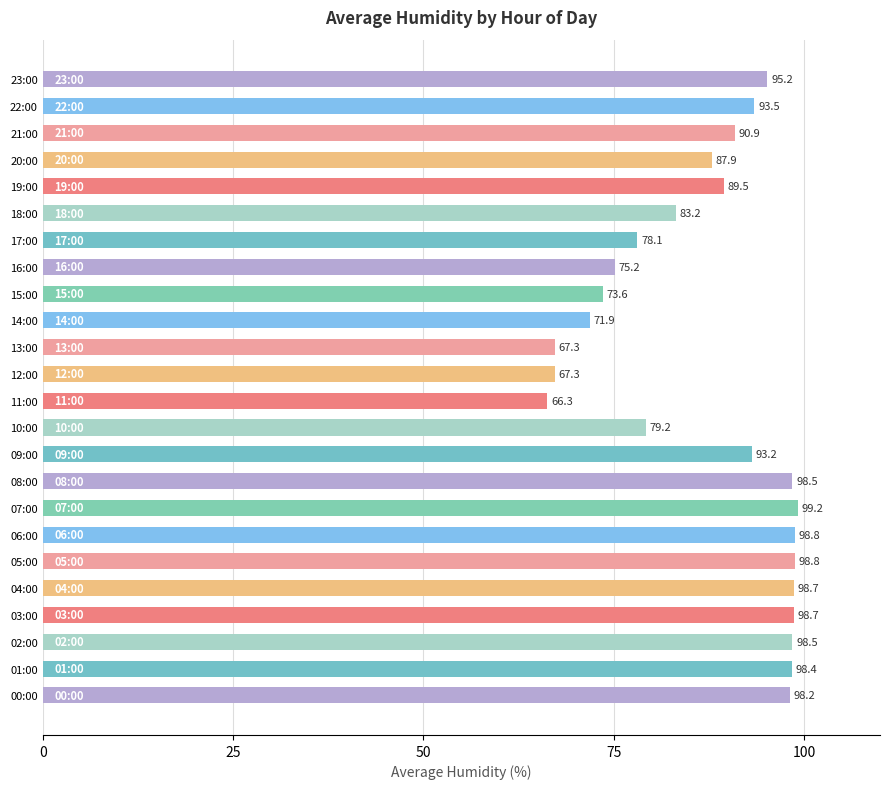

The value at 02:00 is 160.1. True or false?

False